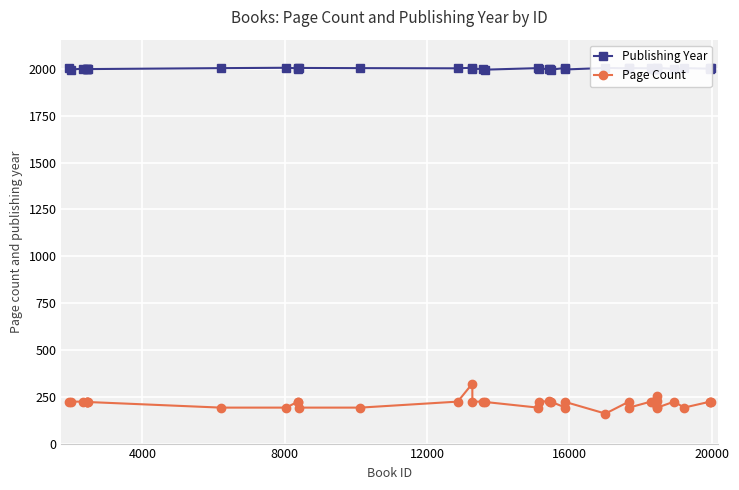

Is it true that Page Count equals 338 at 27?

False